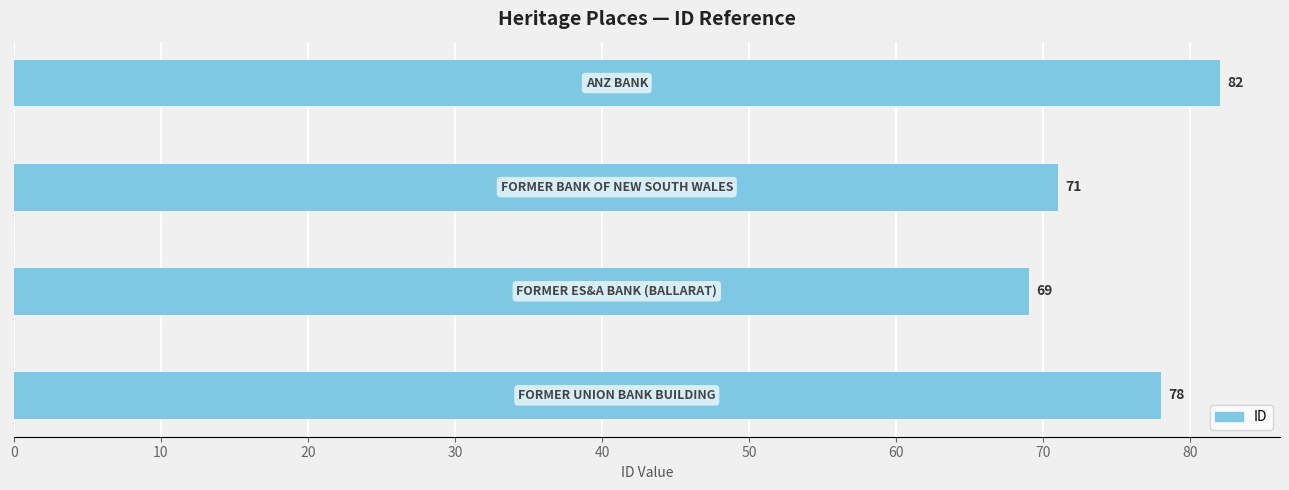

What is the difference between the second highest and second lowest values?

7